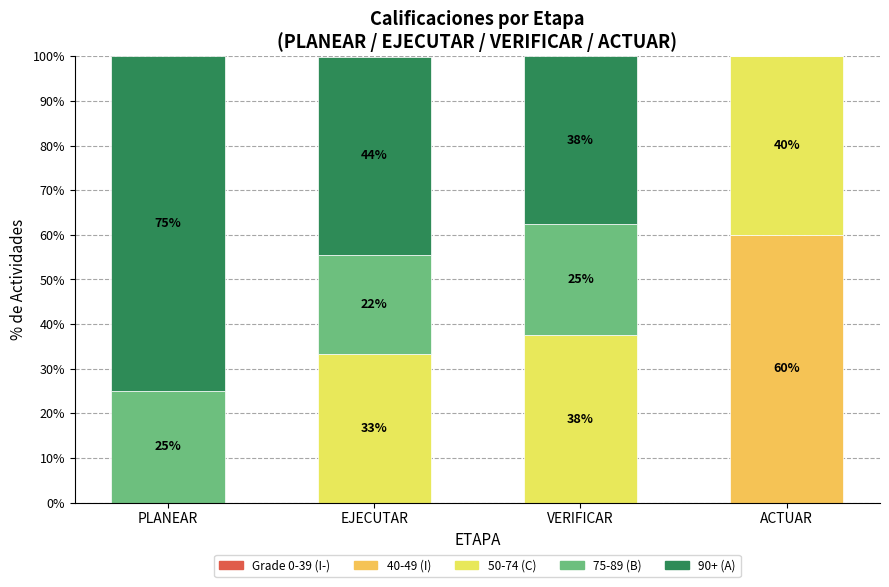

How many data points in 40-49 (I) are above 0?

1